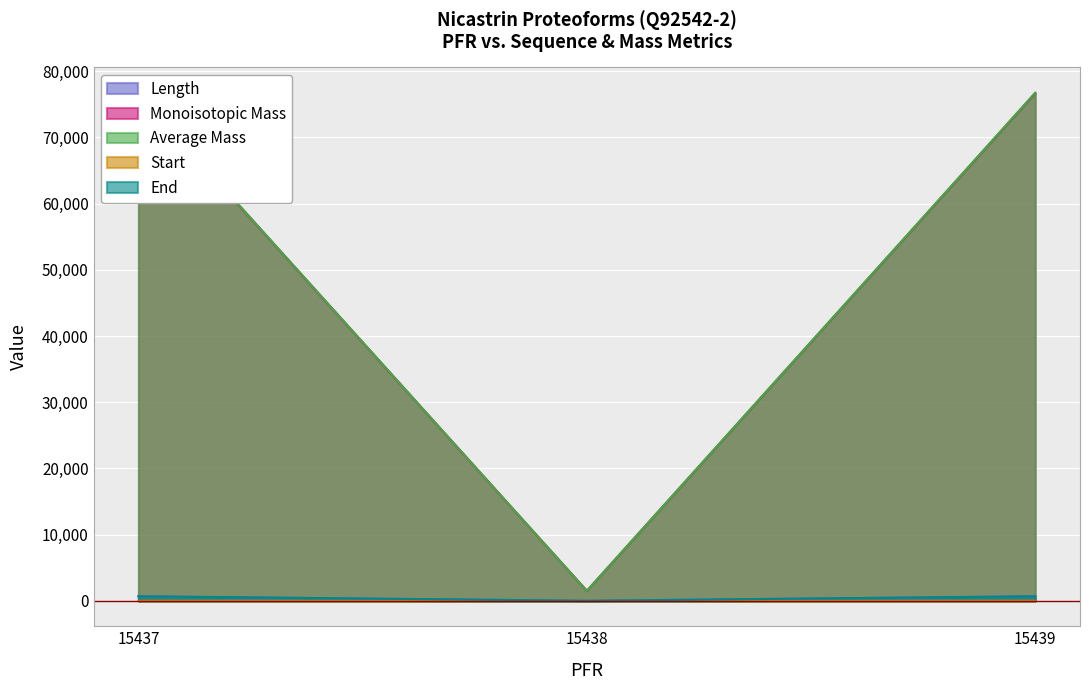

How many values in the Average Mass series are below 76612?

1